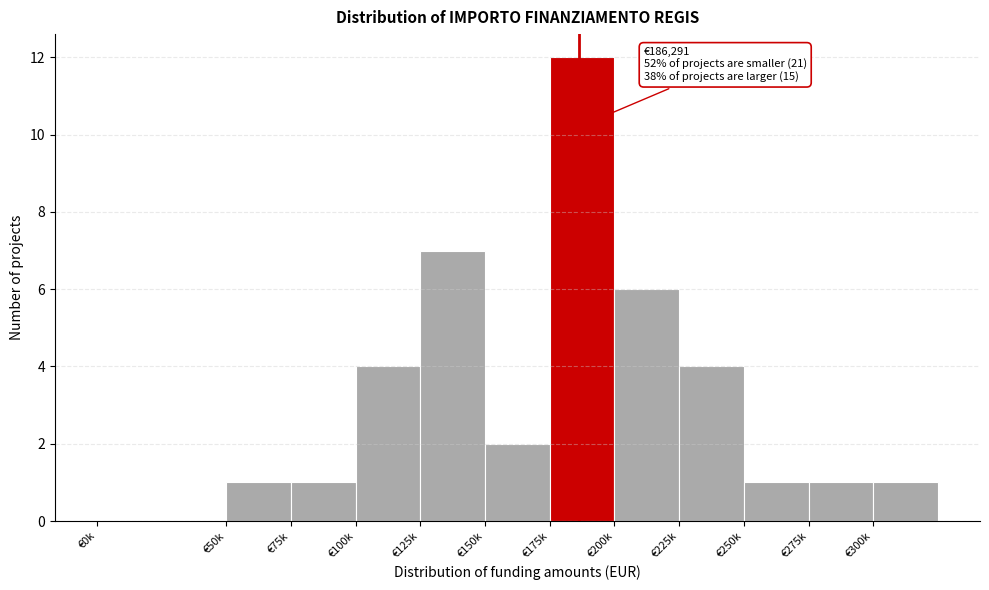

Reading left to right, extract all data points from this chart.

€0k=0	€50k=1	€75k=1	€100k=4	€125k=7	€150k=2	€175k=12	€200k=6	€225k=4	€250k=1	€275k=1	€300k=1